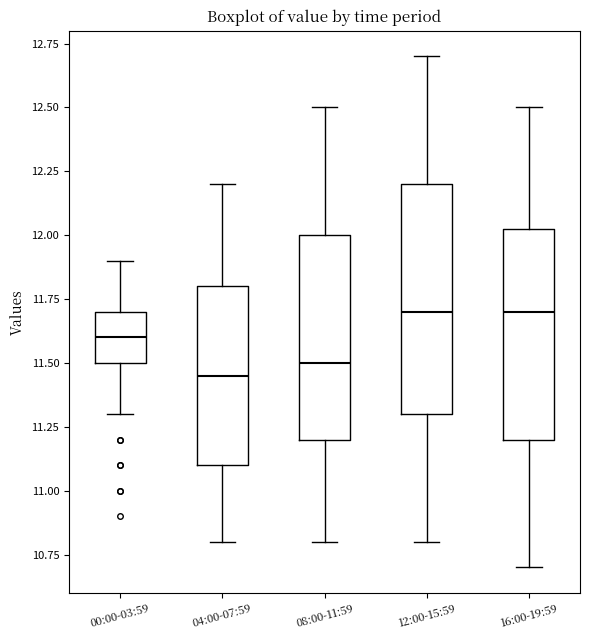

Which box has the lowest median line?

04:00-07:59